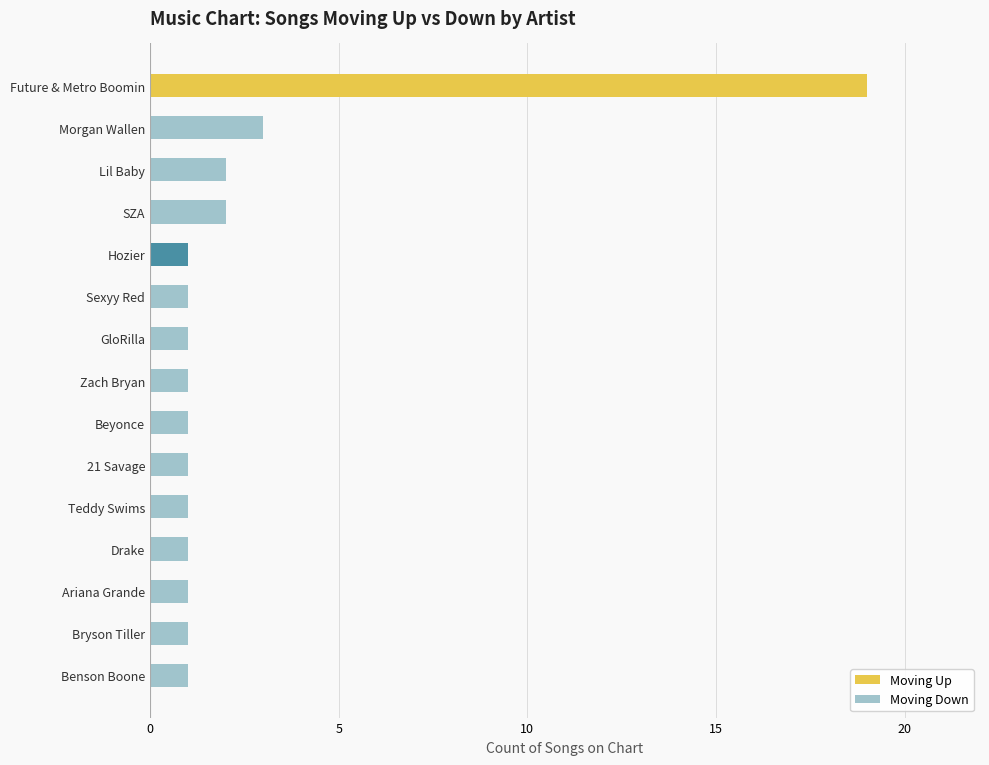

At which label does Moving Up reach its peak?

Future & Metro Boomin